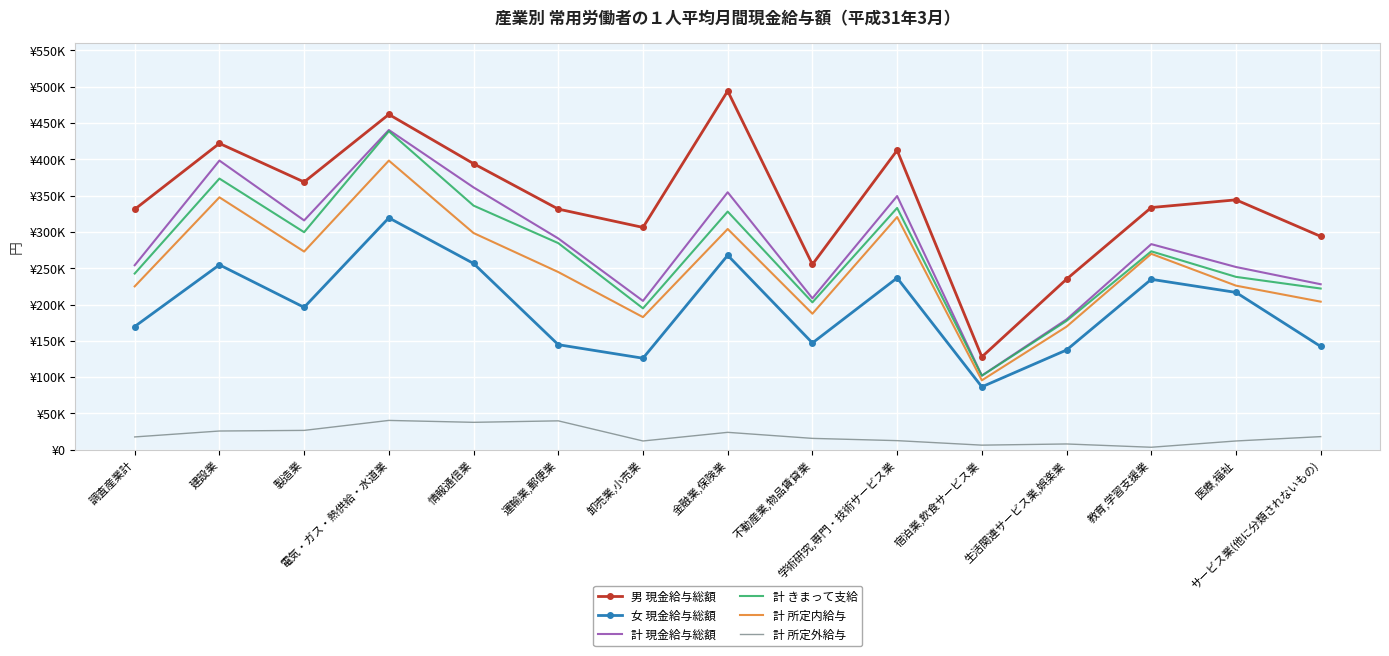

Between 電気・ガス・熱供給・水道業 and 教育,学習支援業, which series saw the biggest shift?

計 きまって支給